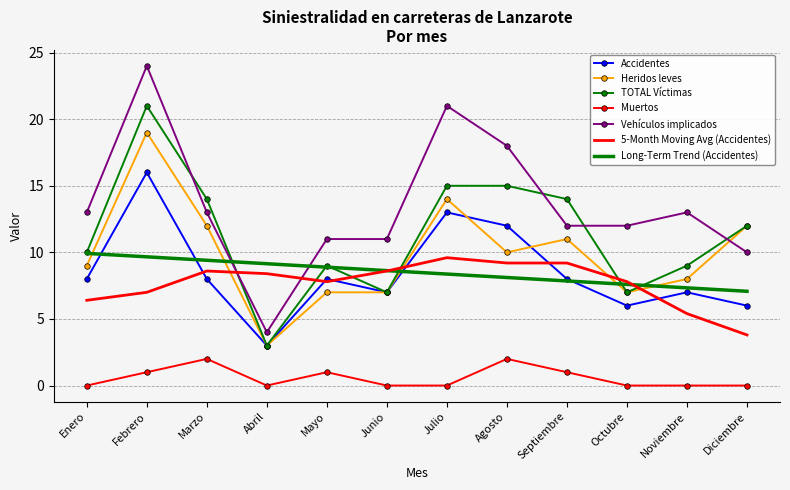

Is it true that Accidentes equals 1.7 at Noviembre?

False